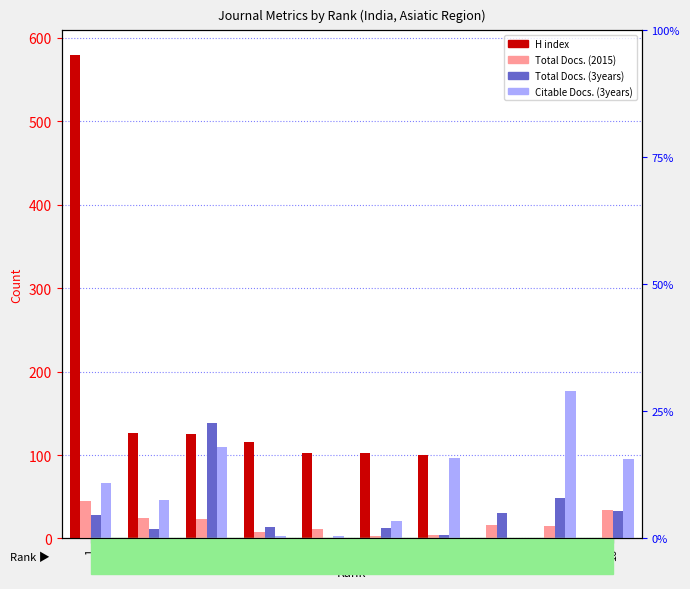

How many groups of bars are there?

10